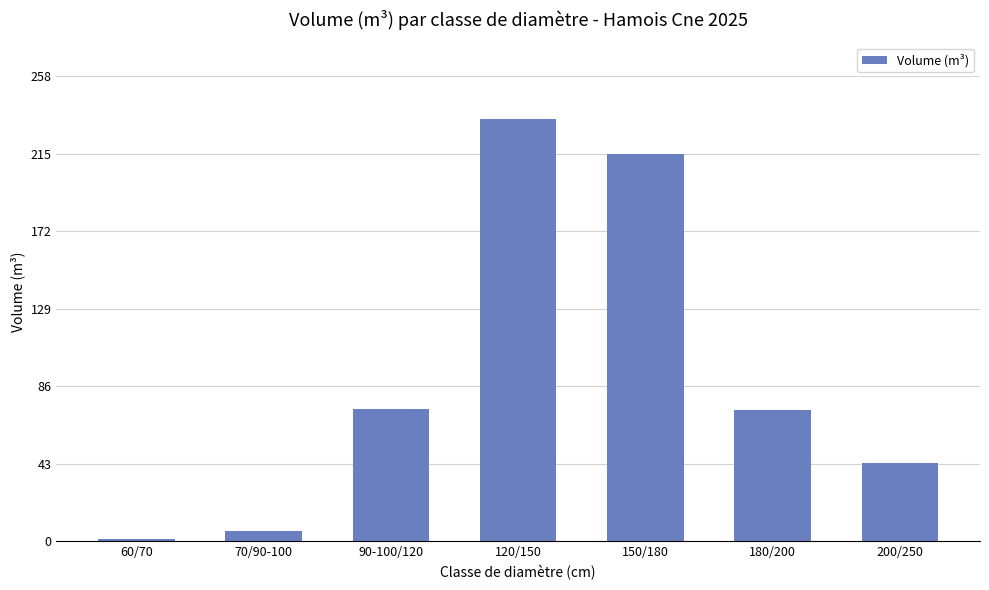

What is the maximum value shown in the chart?

234.8